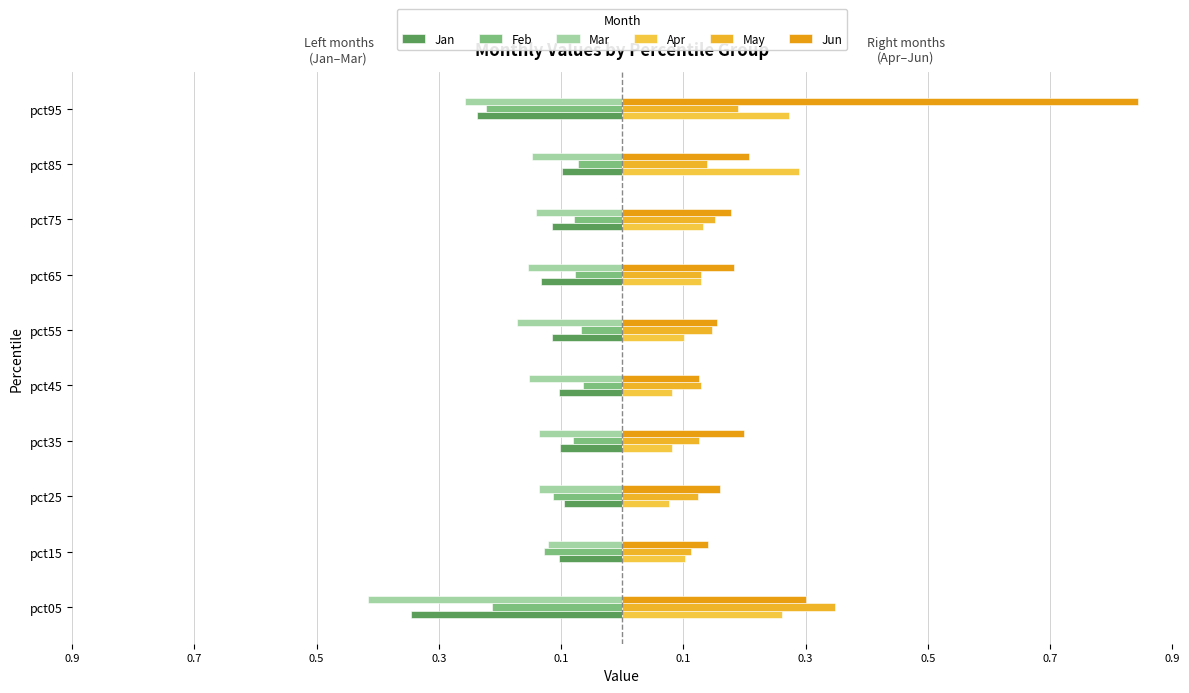

Does the chart contain stacked bars?

No